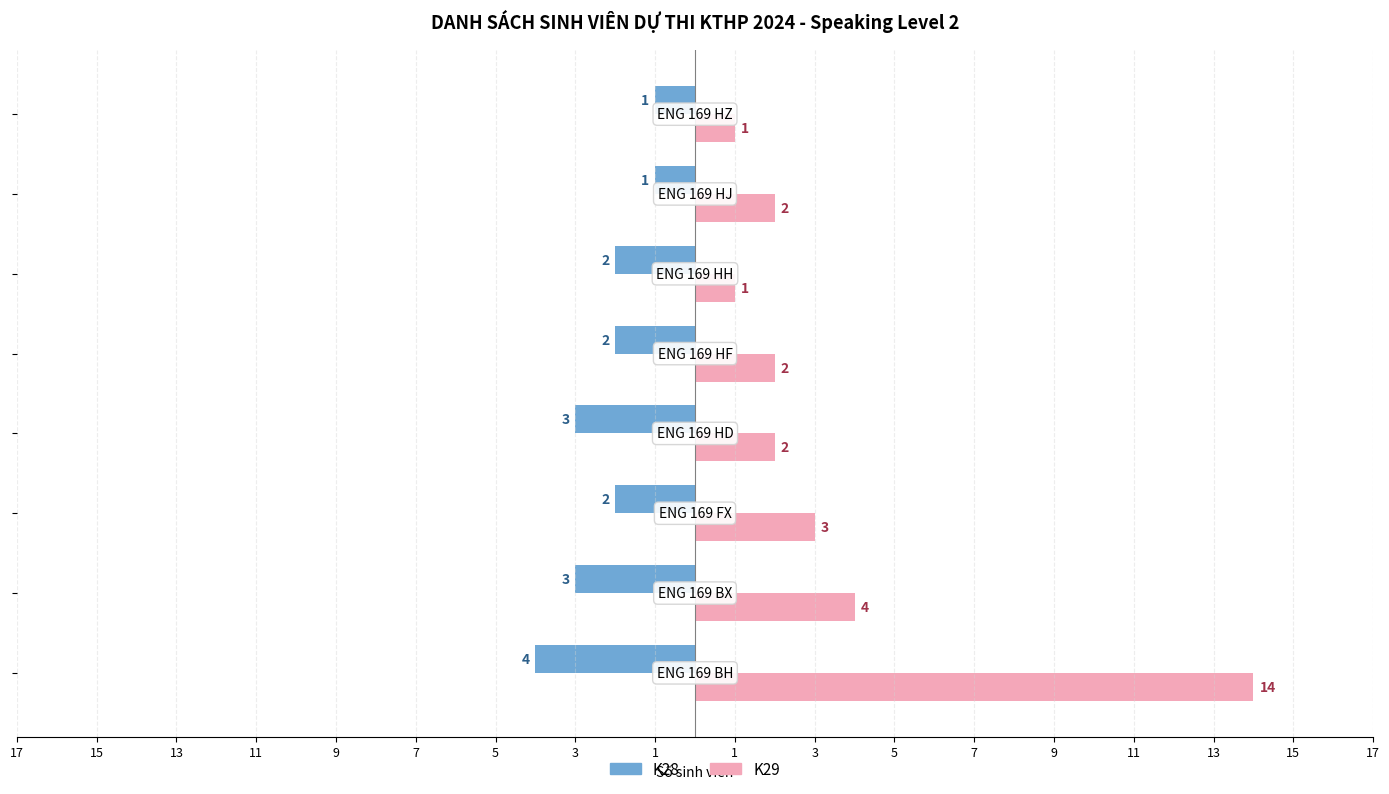

What are all the series names shown in the legend?

K28, K29